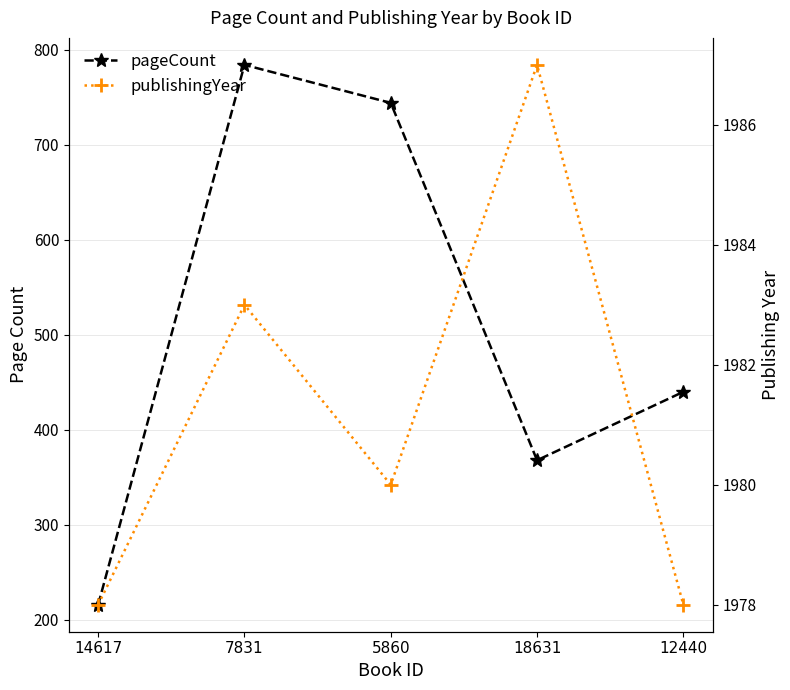

How many distinct data groups are displayed?

2